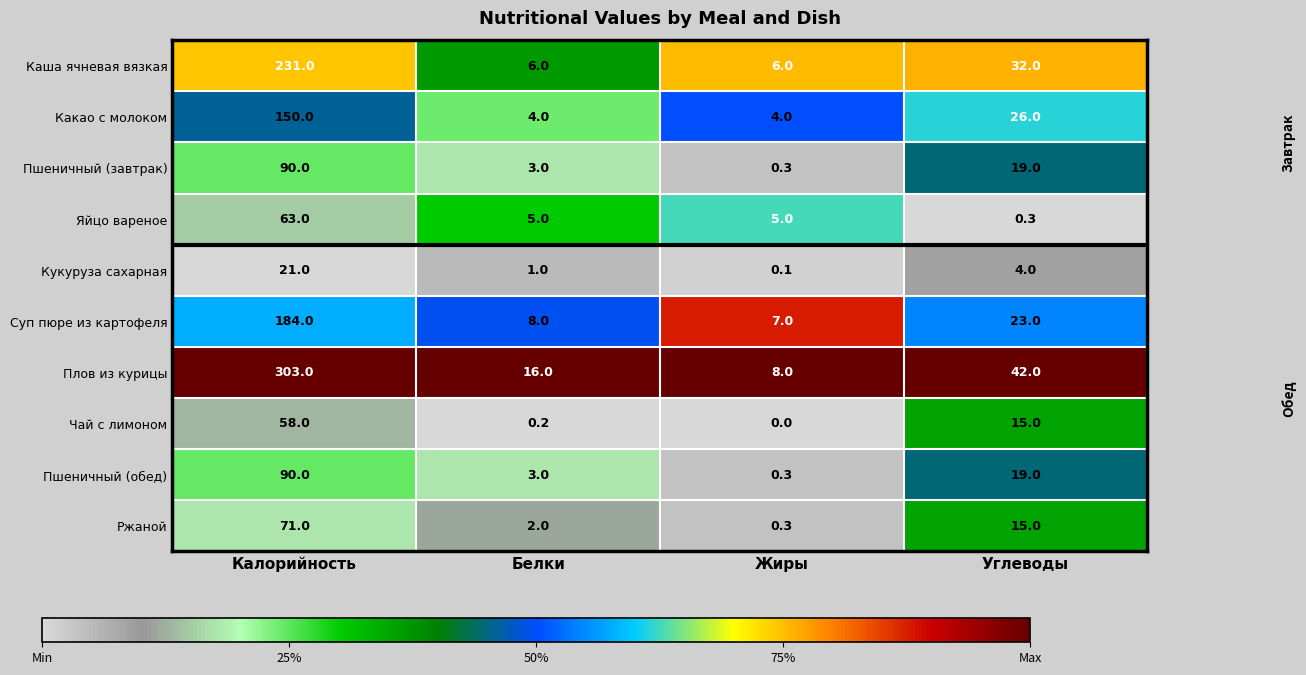

How many distinct data groups are displayed?

10